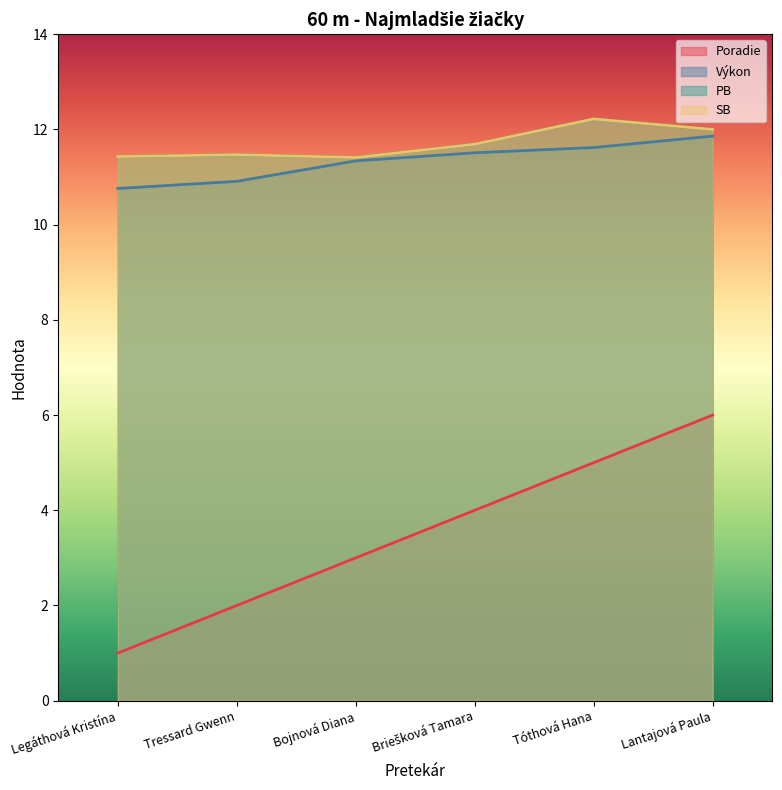

What are all the series names shown in the legend?

Poradie, Výkon, PB, SB